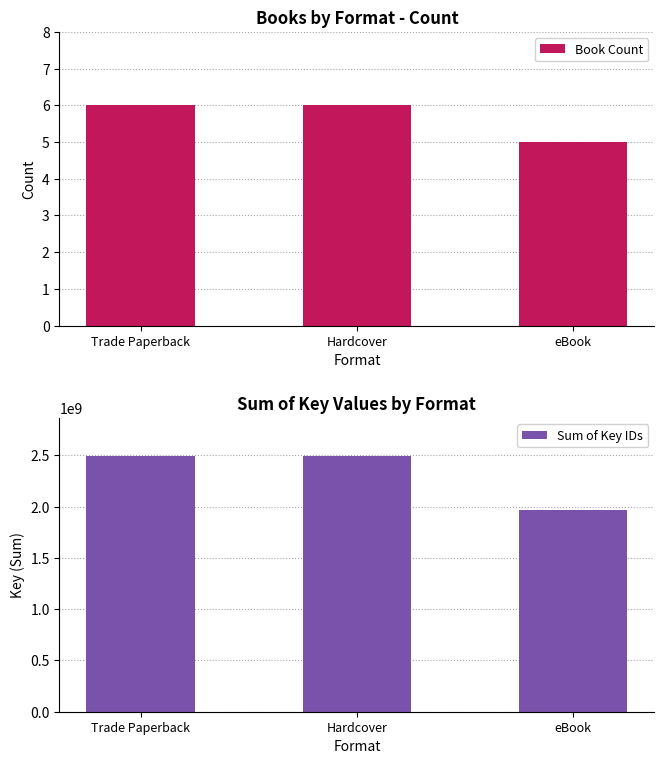

What is the difference between the highest and lowest values at Hardcover?

2491173625